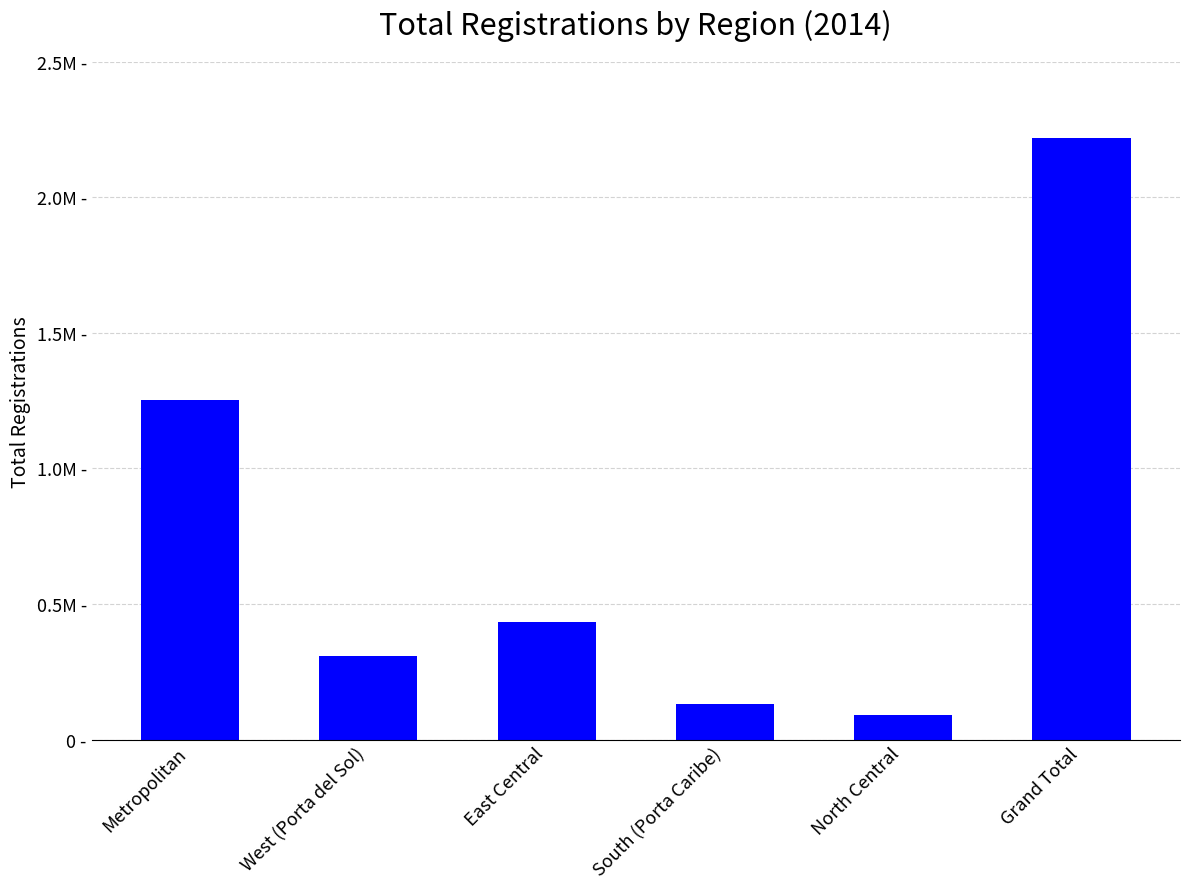

Rank the categories by value from lowest to highest.

North Central, South (Porta Caribe), West (Porta del Sol), East Central, Metropolitan, Grand Total